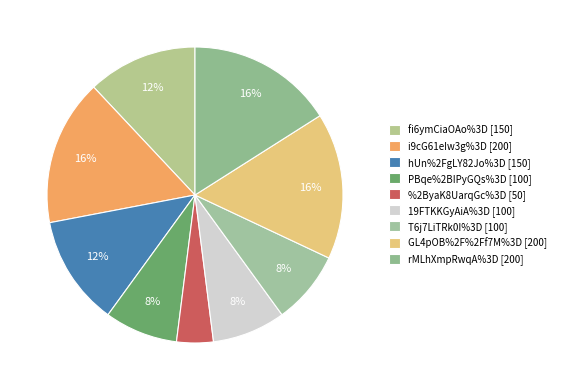

How many slices are in this pie chart?

9